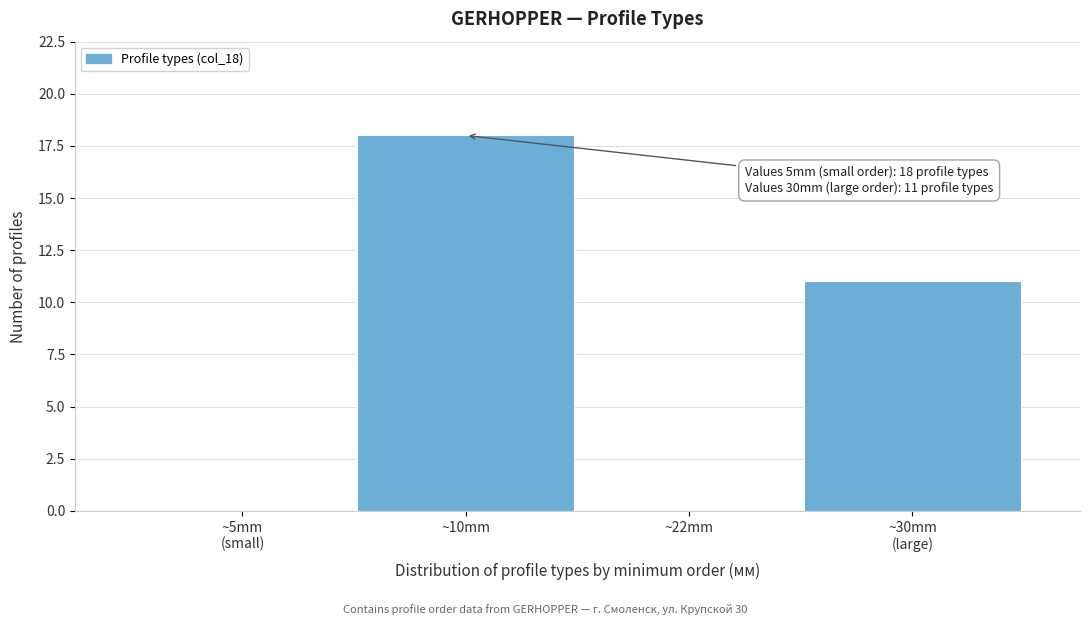

True or false: the data shows -9 at ~22mm.

False